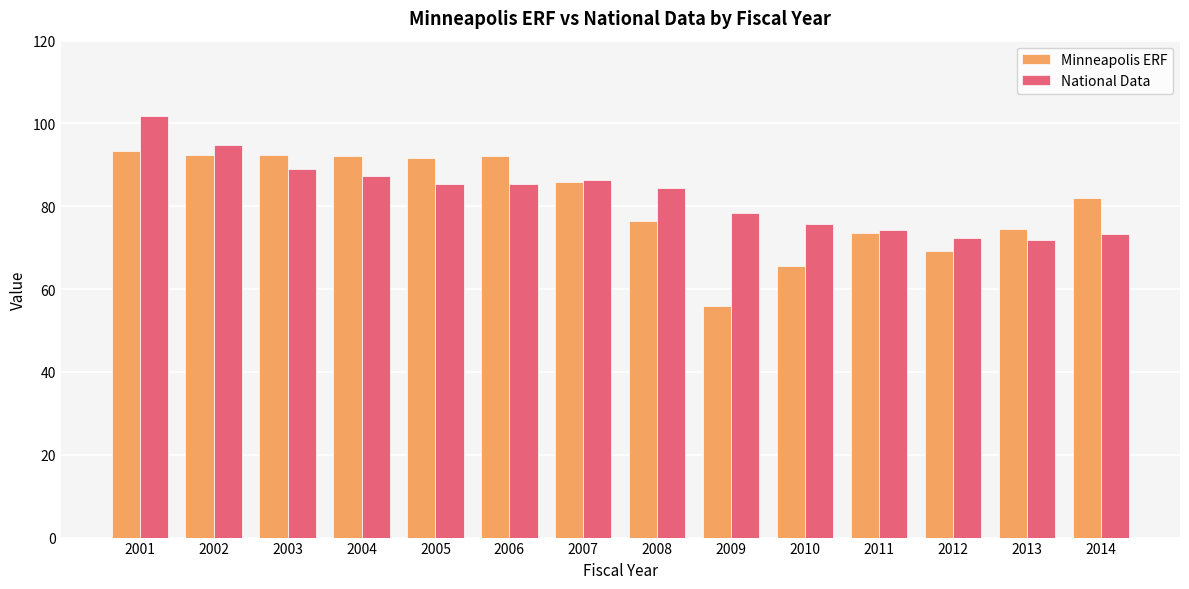

Rank the series at 2008 from lowest to highest value.

Minneapolis ERF, National Data